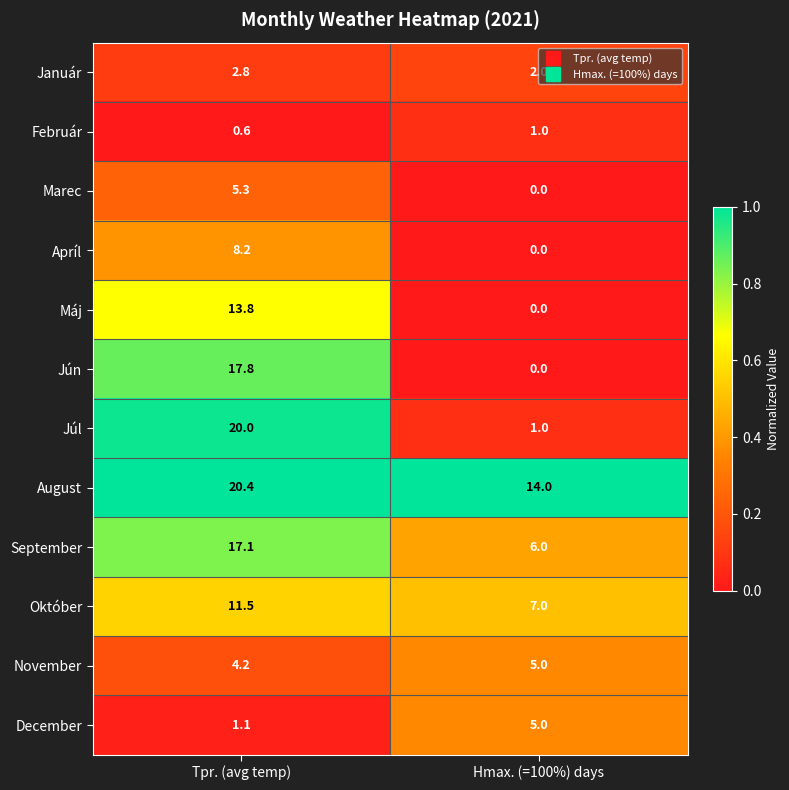

How many distinct data groups are displayed?

12